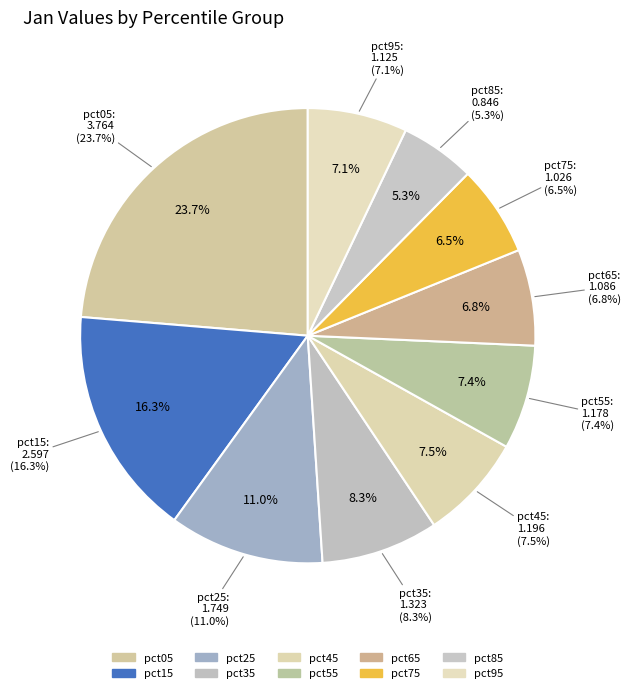

To the nearest percent, what is the combined percentage of pct65 and pct45?

14%